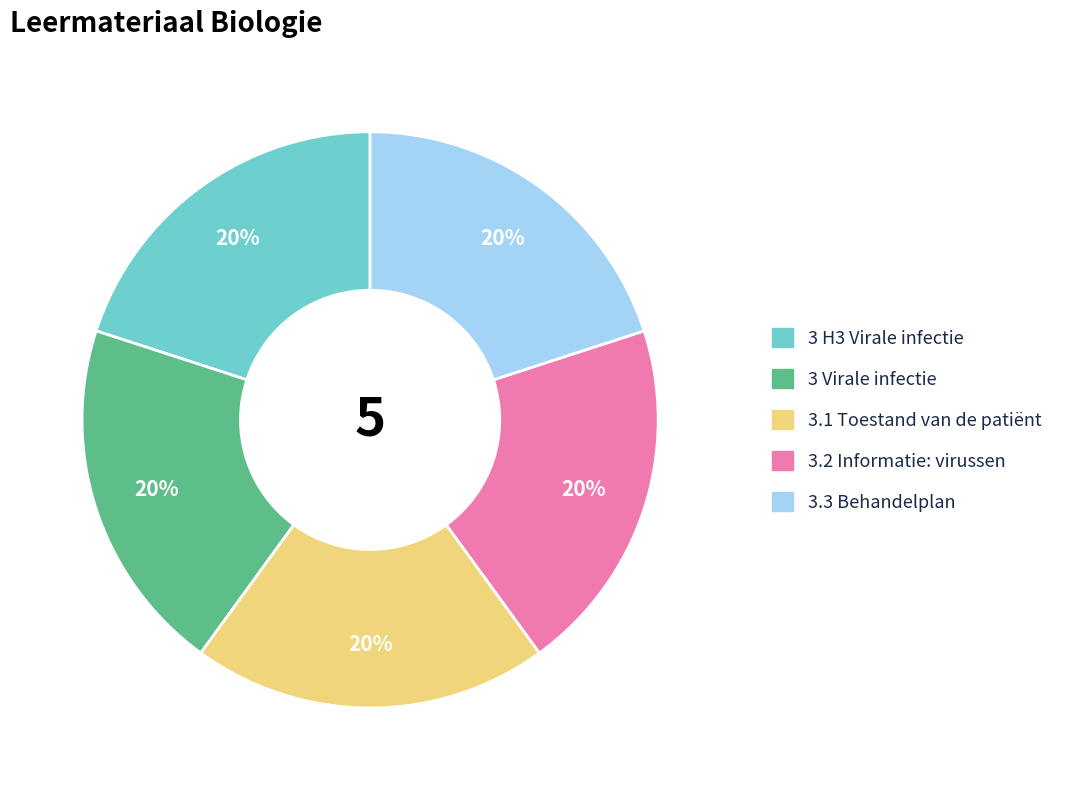

Combined, do 3.3 Behandelplan and 3.2 Informatie: virussen account for over 50%?

No